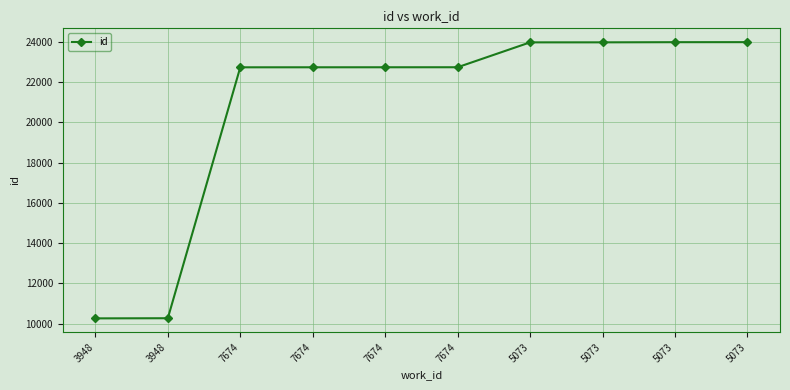

Does the chart have visible grid lines?

Yes